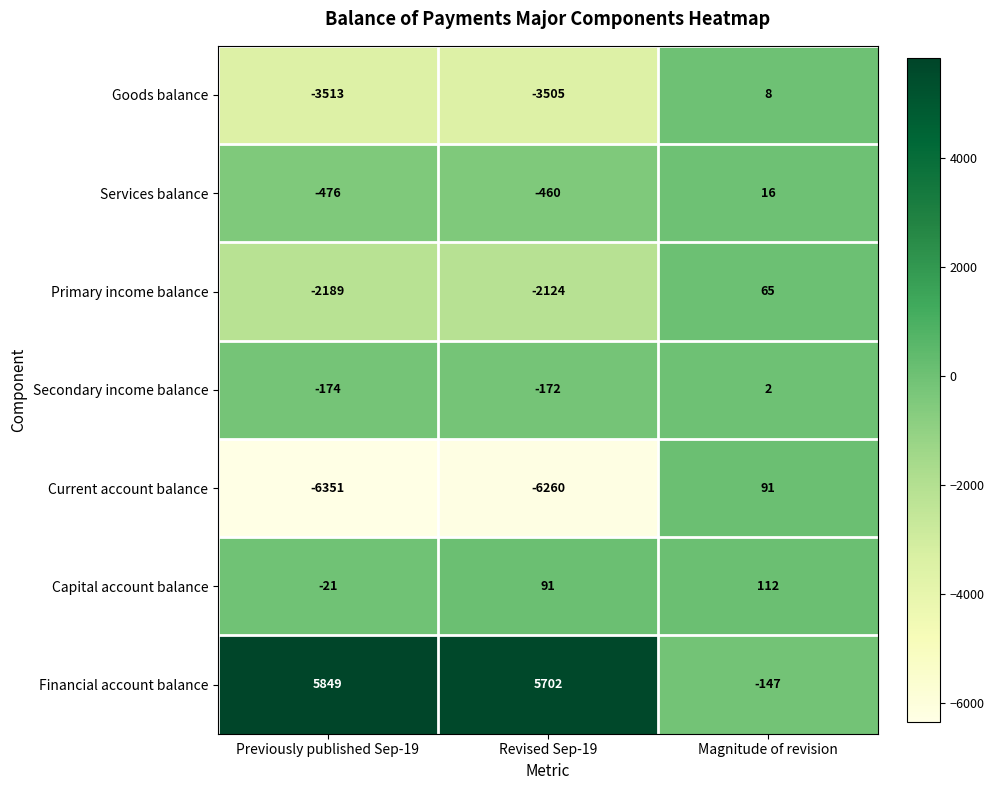

Reading left to right, transcribe all the data shown in this chart.

Goods balance: -3513	-3505	8
Services balance: -476	-460	16
Primary income balance: -2189	-2124	65
Secondary income balance: -174	-172	2
Current account balance: -6351	-6260	91
Capital account balance: -21	91	112
Financial account balance: 5849	5702	-147